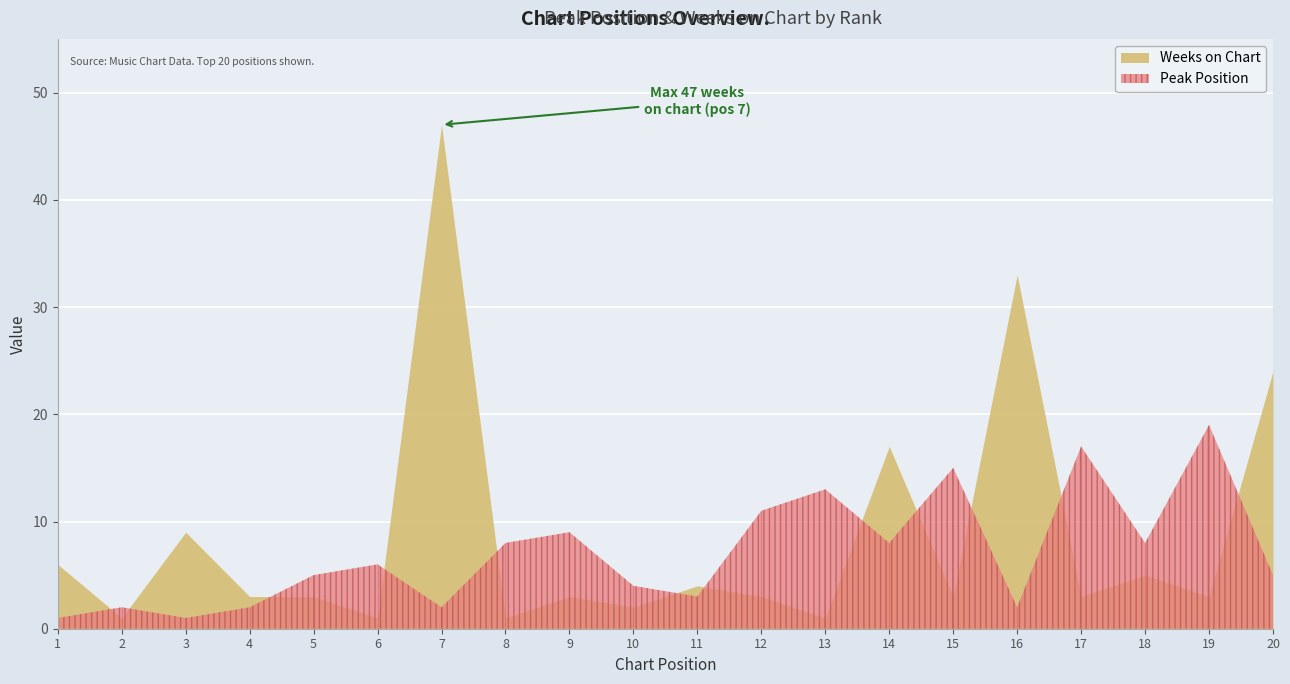

Reading left to right, extract all data points from this chart.

Peak Position: 1=1	2=2	3=1	4=2	5=5	6=6	7=2	8=8	9=9	10=4	11=3	12=11	13=13	14=8	15=15	16=2	17=17	18=8	19=19	20=5
Weeks on Chart: 1=6	2=1	3=9	4=3	5=3	6=1	7=47	8=1	9=3	10=2	11=4	12=3	13=1	14=17	15=3	16=33	17=3	18=5	19=3	20=24